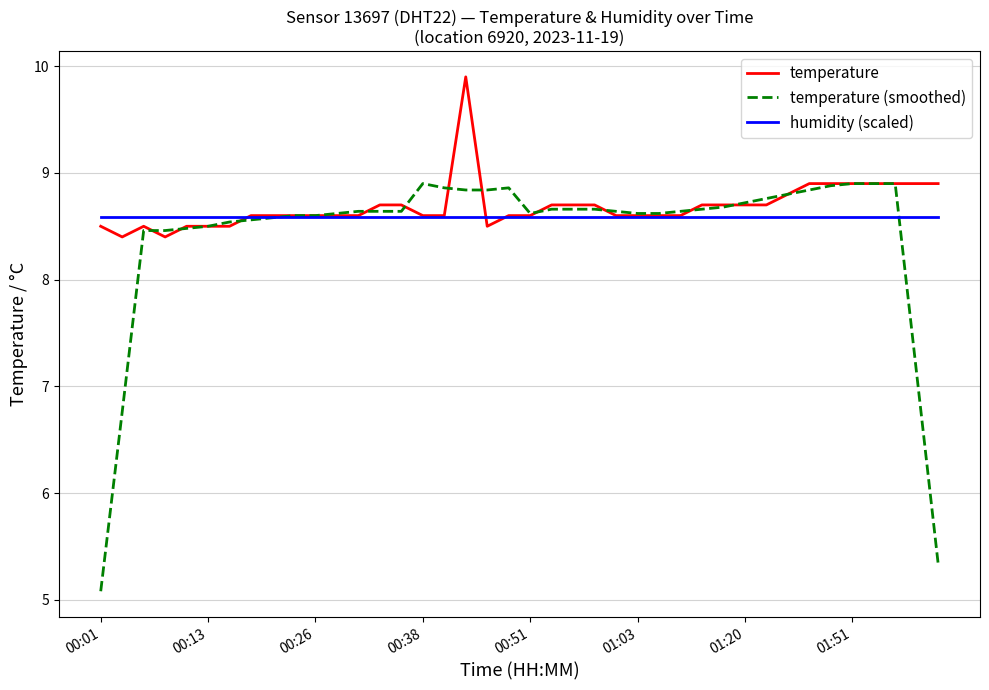

List the series in order of their peak value, lowest first.

humidity (scaled), temperature (smoothed), temperature